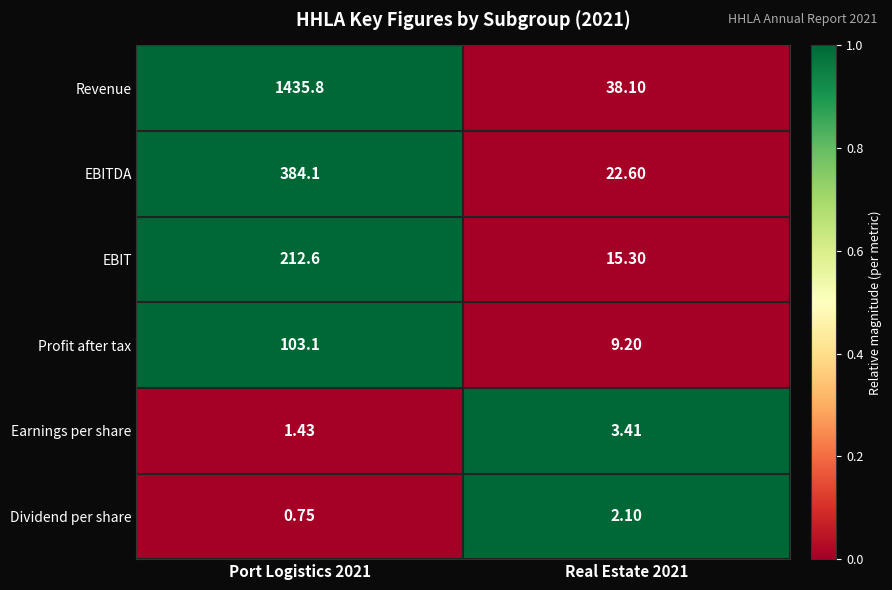

Which series has the largest total across all categories?

Revenue